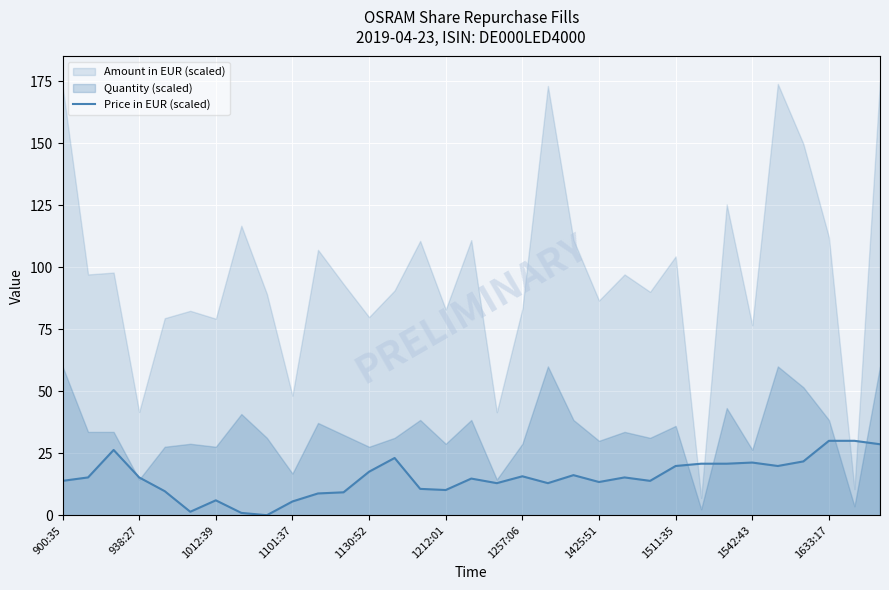

What is the highest value of the Price in EUR (scaled) series?

30.0